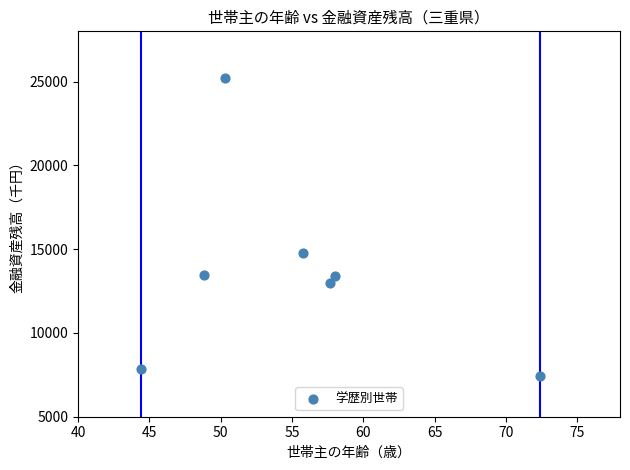

What Y value in the scatter plot is closest to 16308?

14784